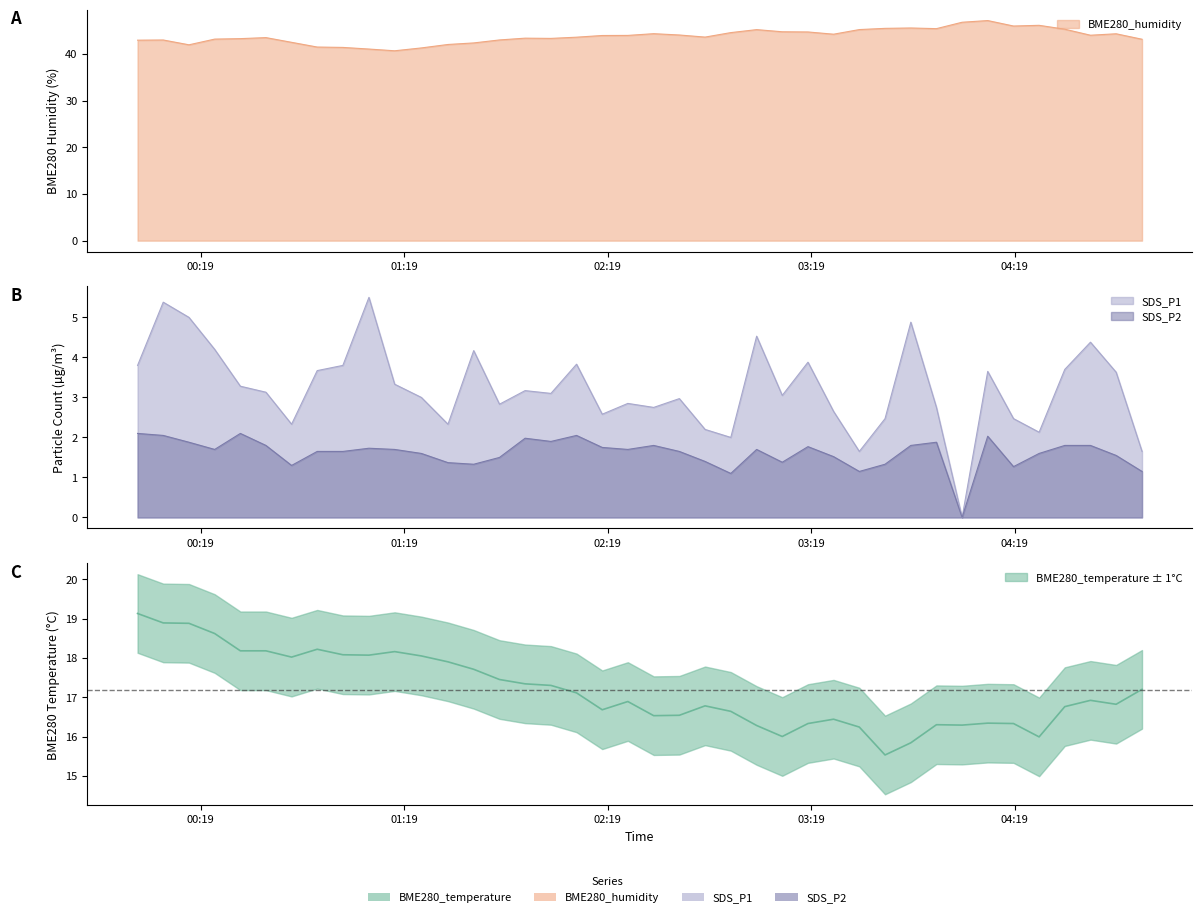

Is the value of BME280_humidity at 2023/06/12 04:48:53 greater than the value of SDS_P2 at 2023/06/12 02:40:08?

Yes